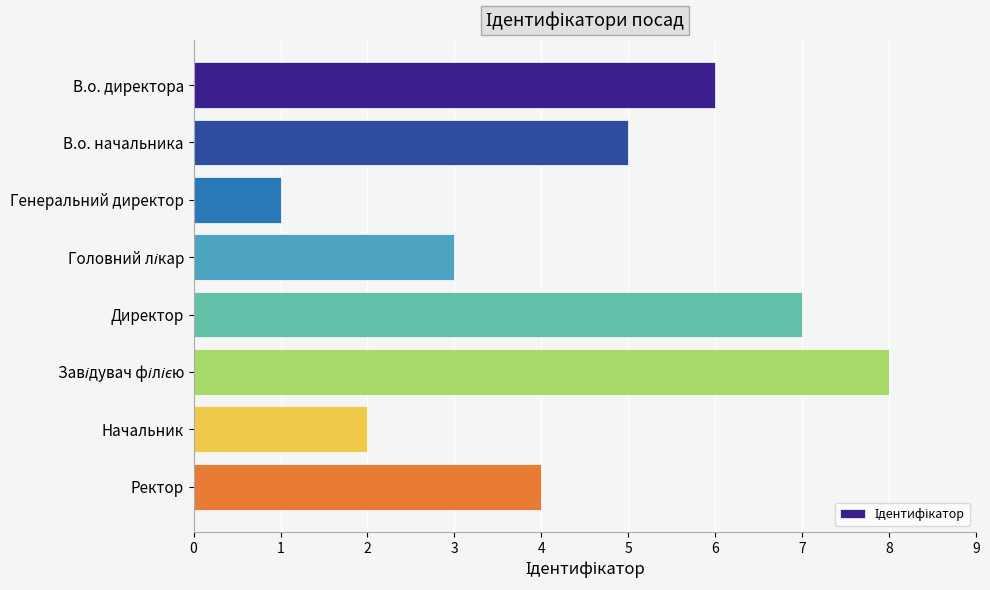

Between В.о. директора and В.о. начальника, which is larger?

В.о. директора